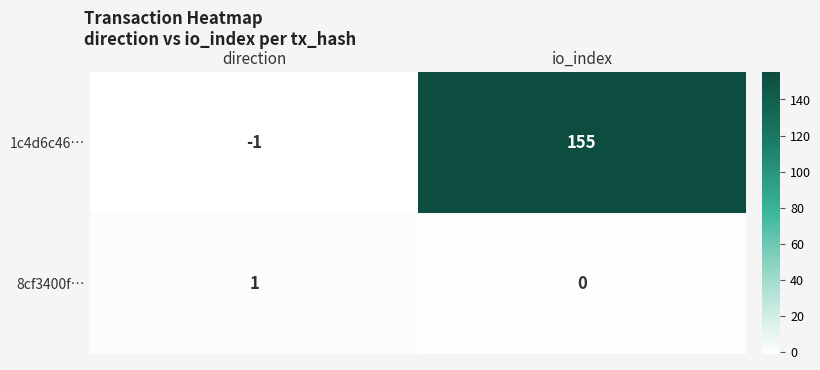

The 8cf3400f… series shows 0 at io_index. True or false?

True